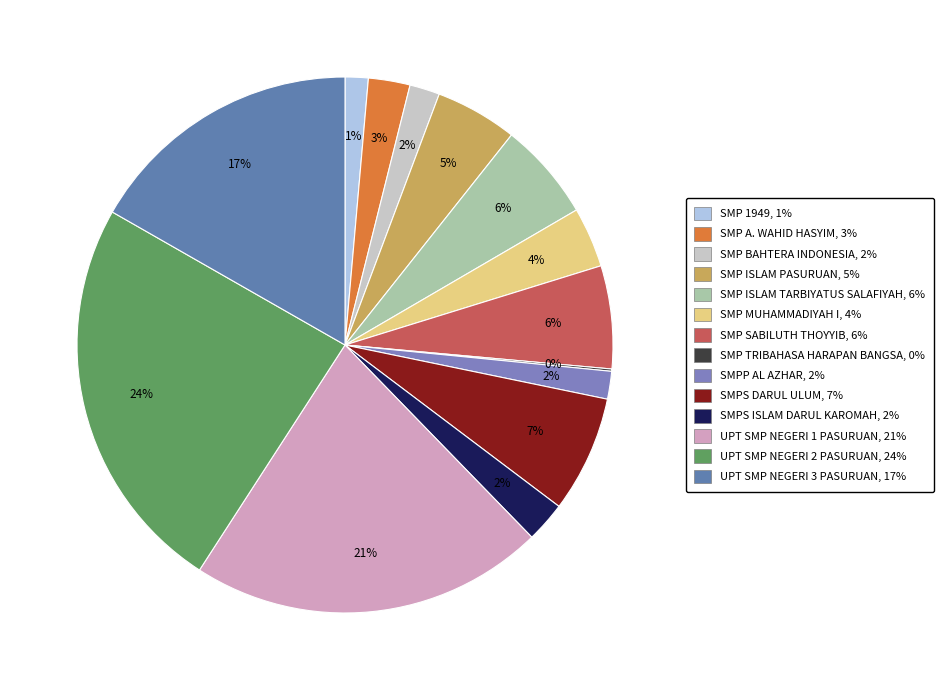

To the nearest percent, what is the difference between the SMPS ISLAM DARUL KAROMAH and SMP ISLAM PASURUAN slice percentages?

3%